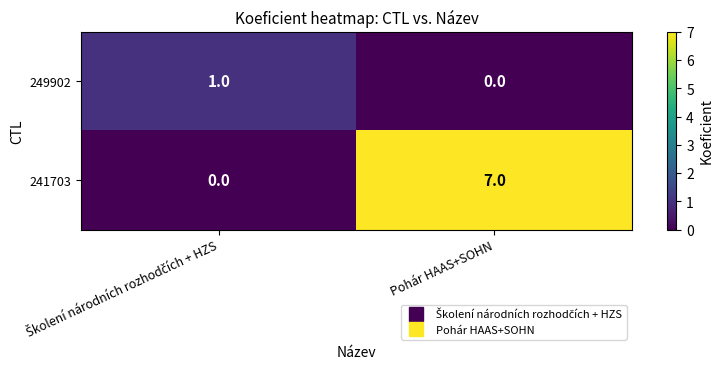

Reading right to left, extract all data points from this chart.

249902: 0	1
241703: 7	0